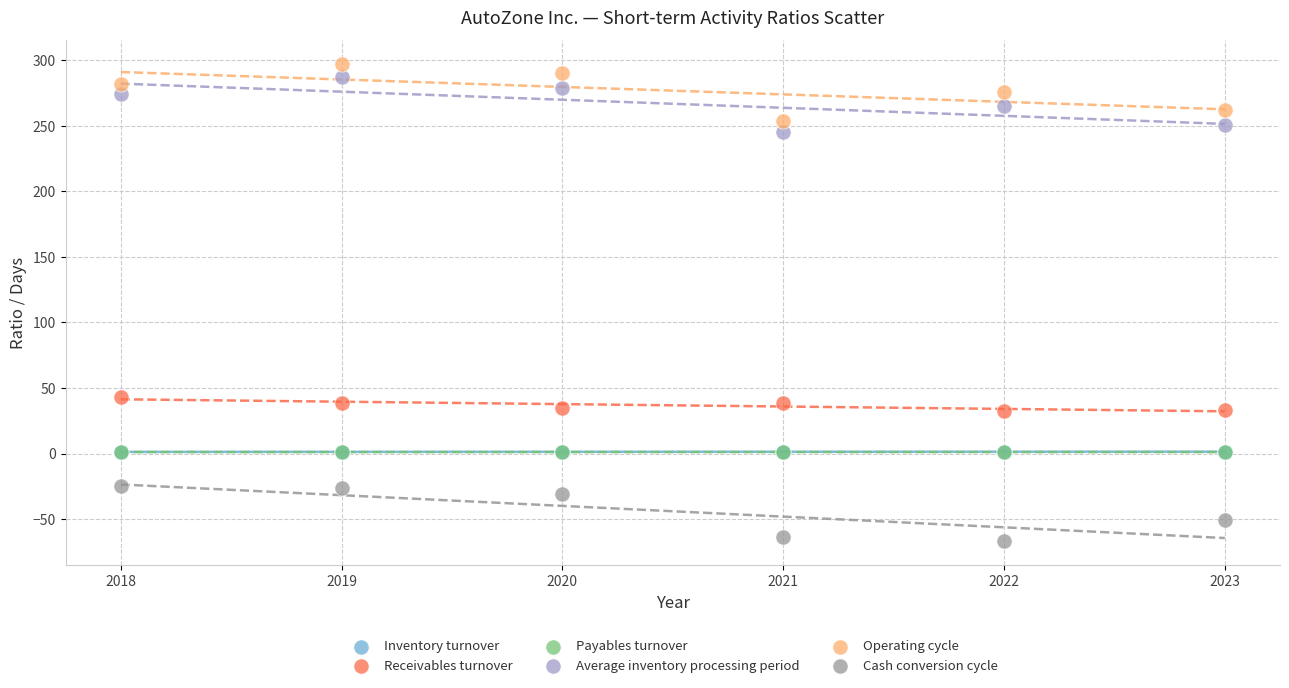

What are all the series names shown in the legend?

Inventory turnover, Receivables turnover, Payables turnover, Average inventory processing period, Operating cycle, Cash conversion cycle